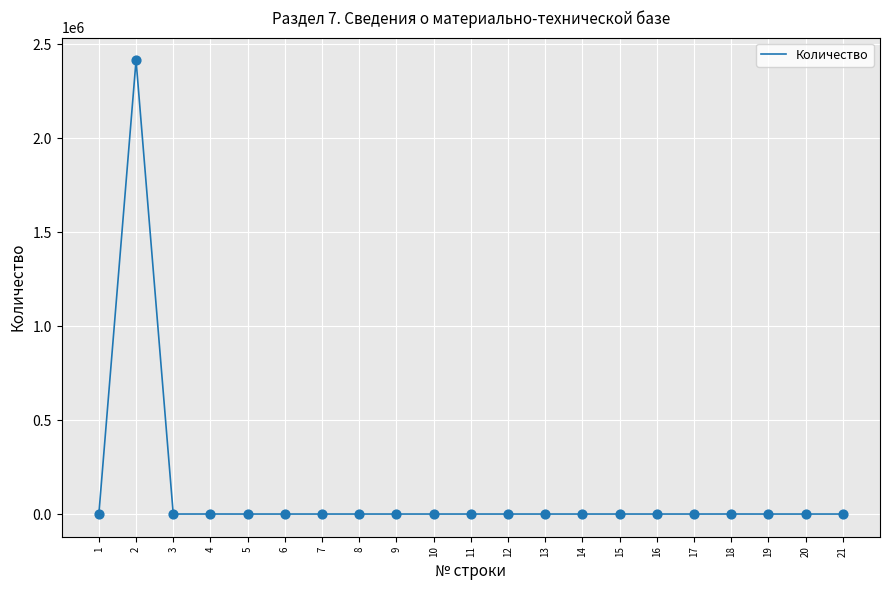

What is the greatest value displayed?

2413341